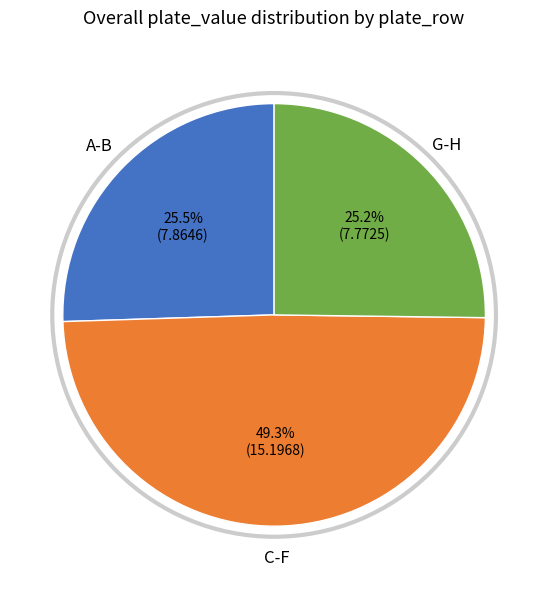

How many segments does this pie chart have?

3